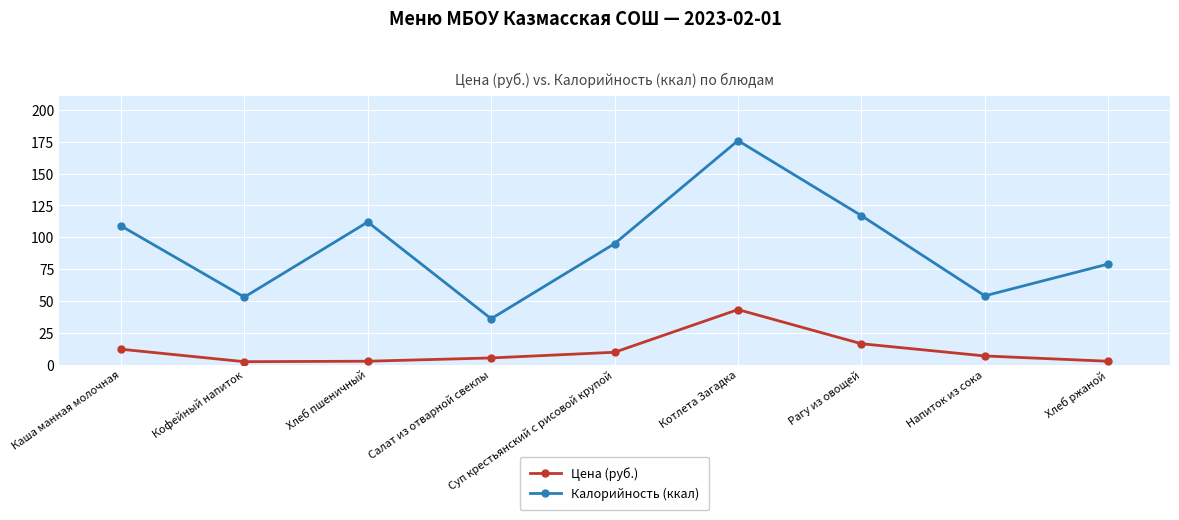

The Цена (руб.) series shows 9.7 at Суп крестьянский с рисовой крупой. True or false?

True